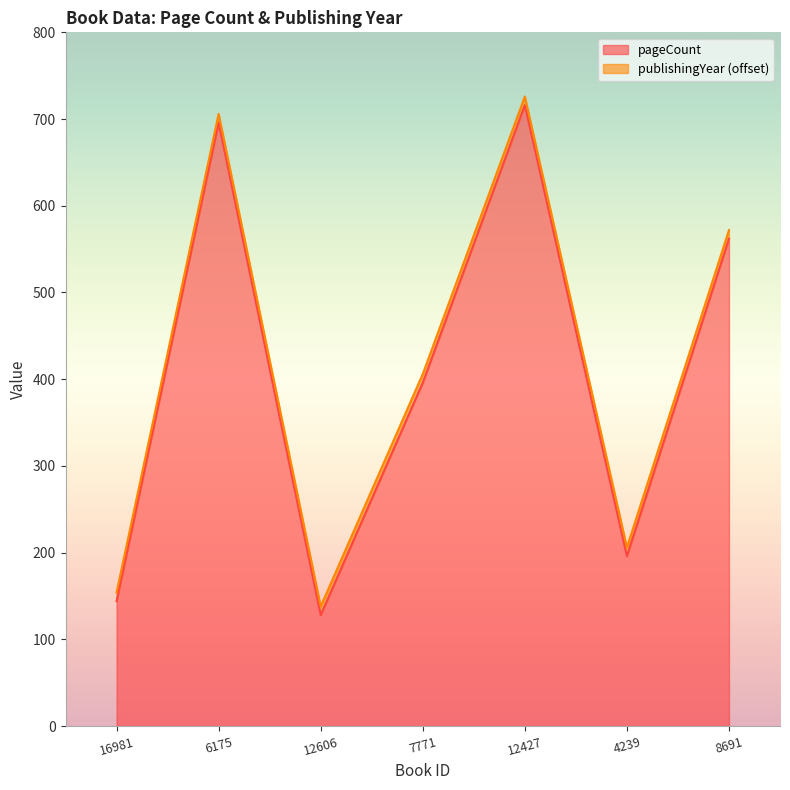

Is it true that the value at 16981 is 144?

True